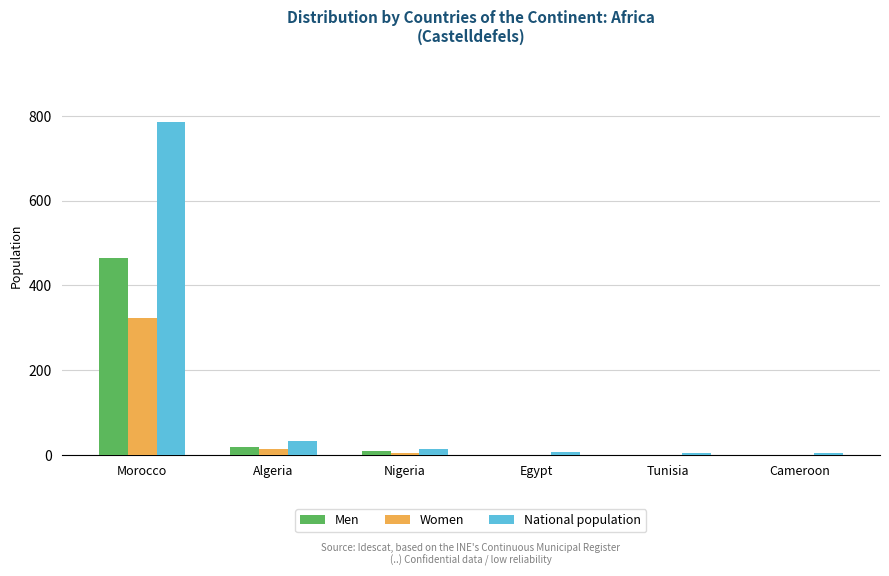

Which label corresponds to the largest value in the chart?

Morocco